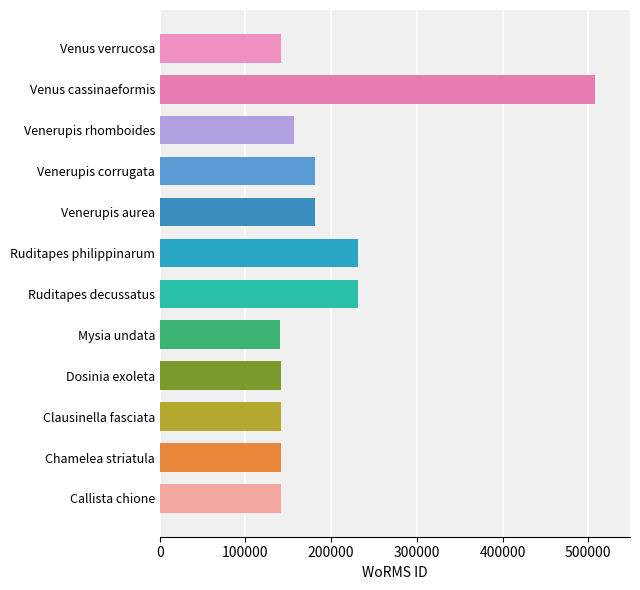

What is the smallest value displayed?

140728